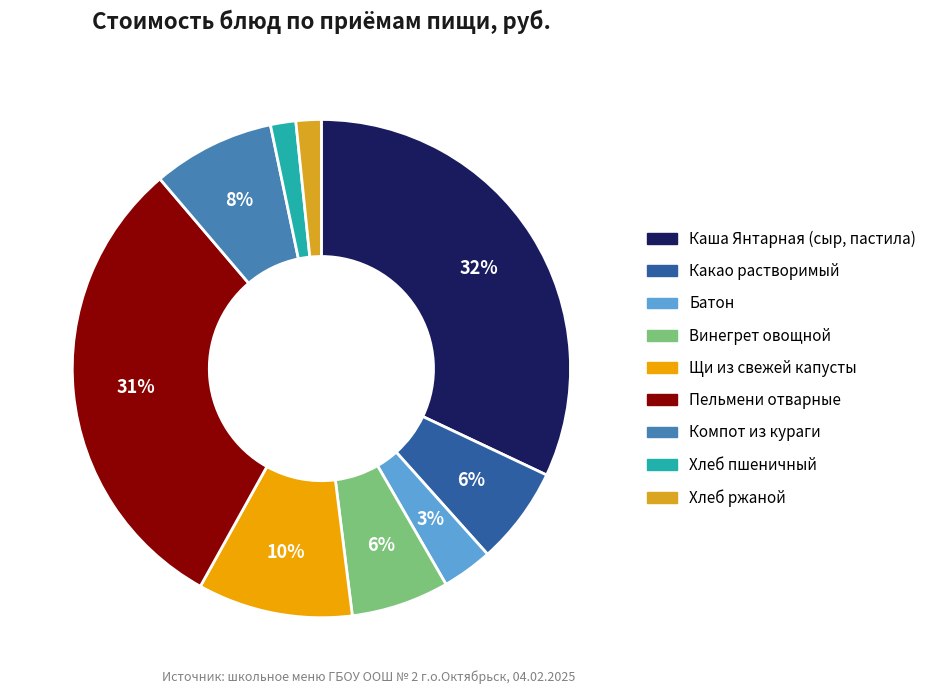

Which category has the biggest portion of the pie?

Каша Янтарная (сыр, пастила)